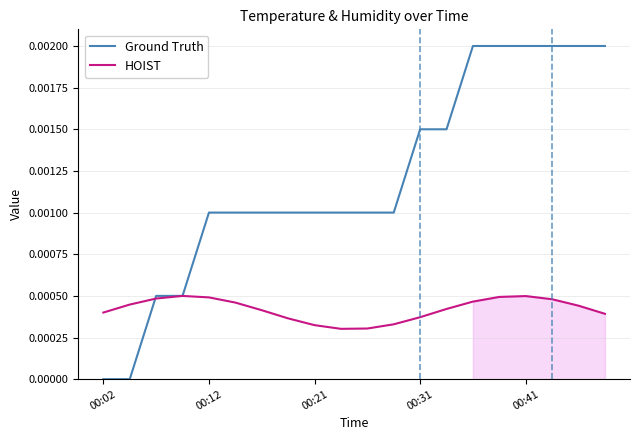

Is it true that Ground Truth equals 0.0 at 11?

False